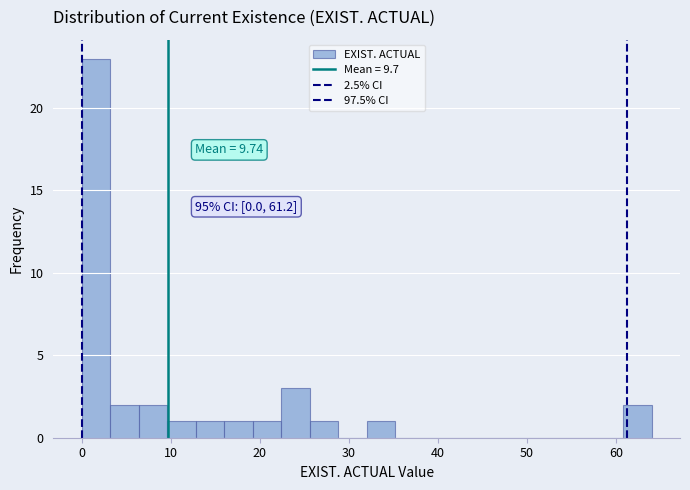

Around what value on the x-axis is the tallest bar? Give the approximate position of its centre, as read against the axis.

2